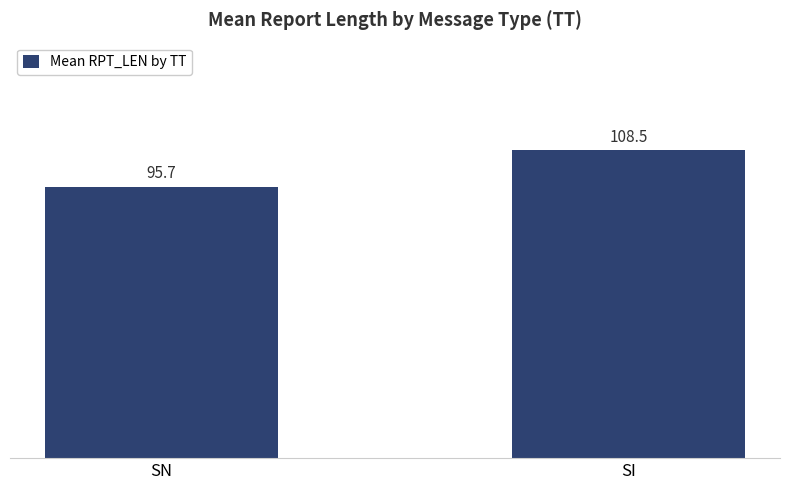

Is it true that the value at SN is 139.4?

False